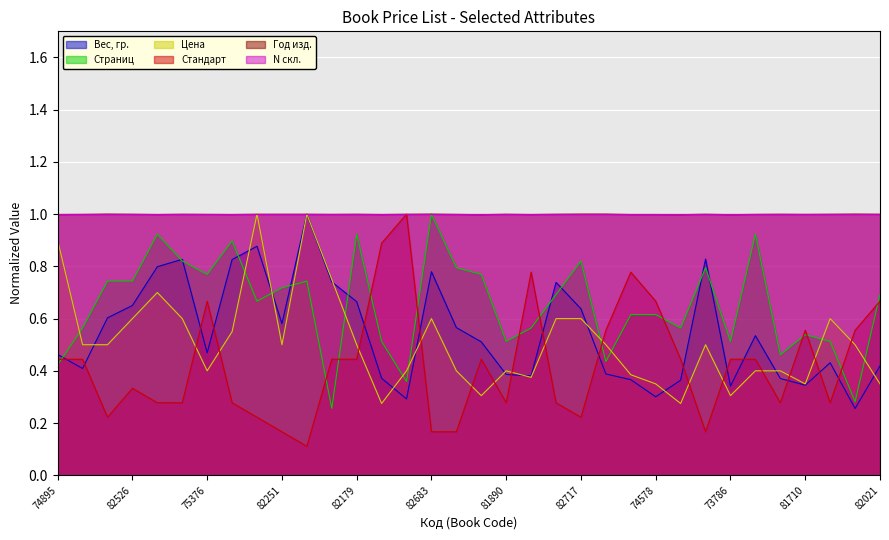

Which series has the largest range (max minus min)?

Стандарт